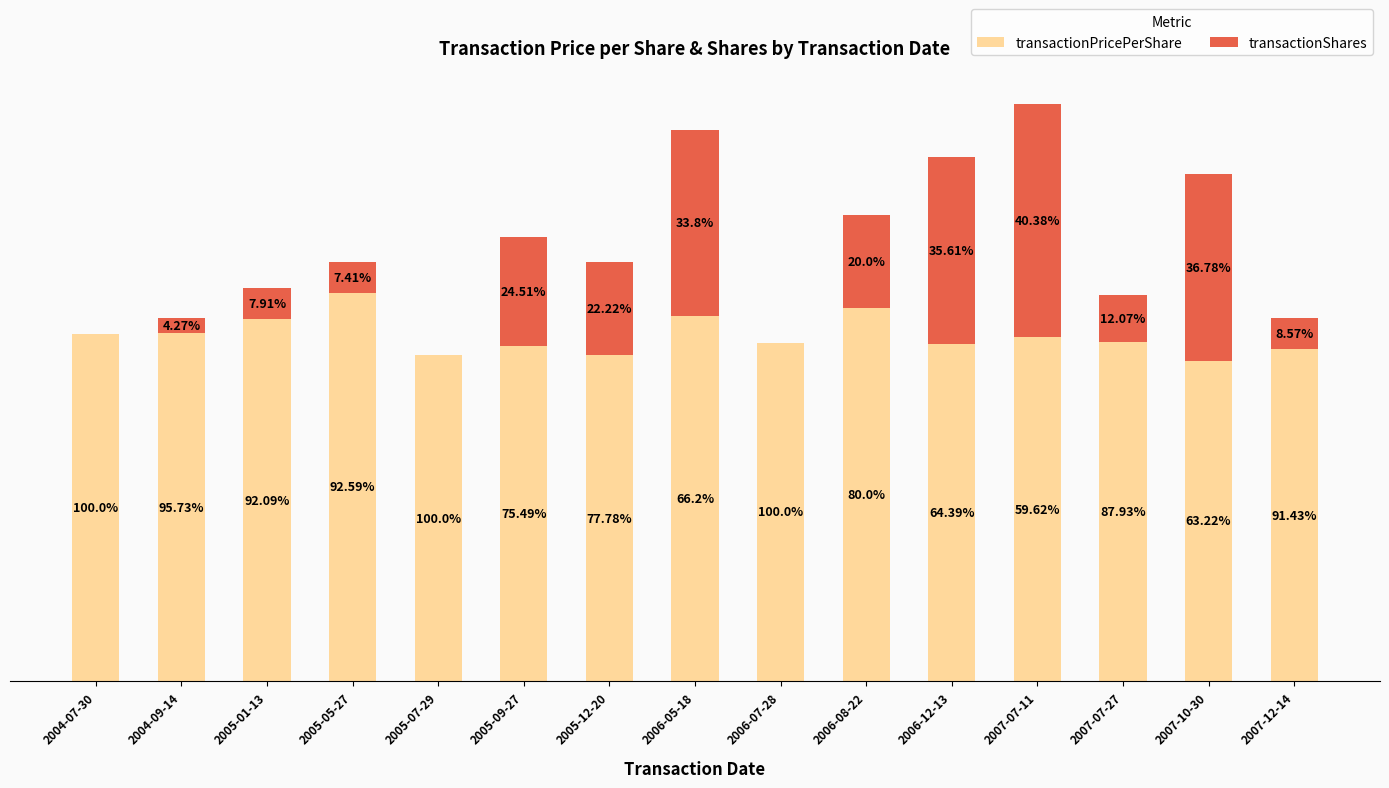

What are all the series names shown in the legend?

transactionPricePerShare, transactionShares